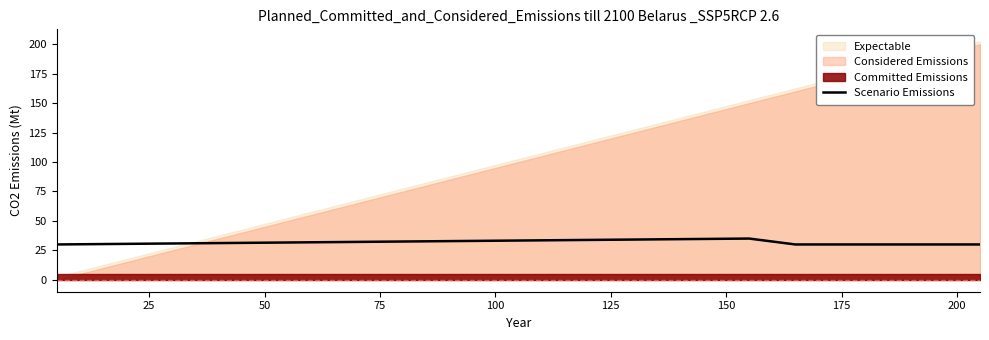

True or false: Scenario Emissions has more than 2 points higher than both neighbors.

False